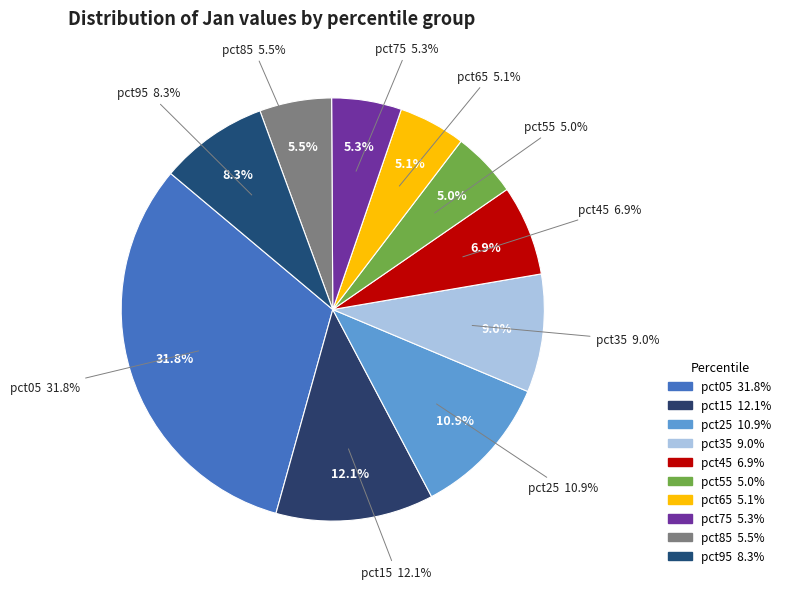

What is the total percentage of pct05 and pct45?

38.7%